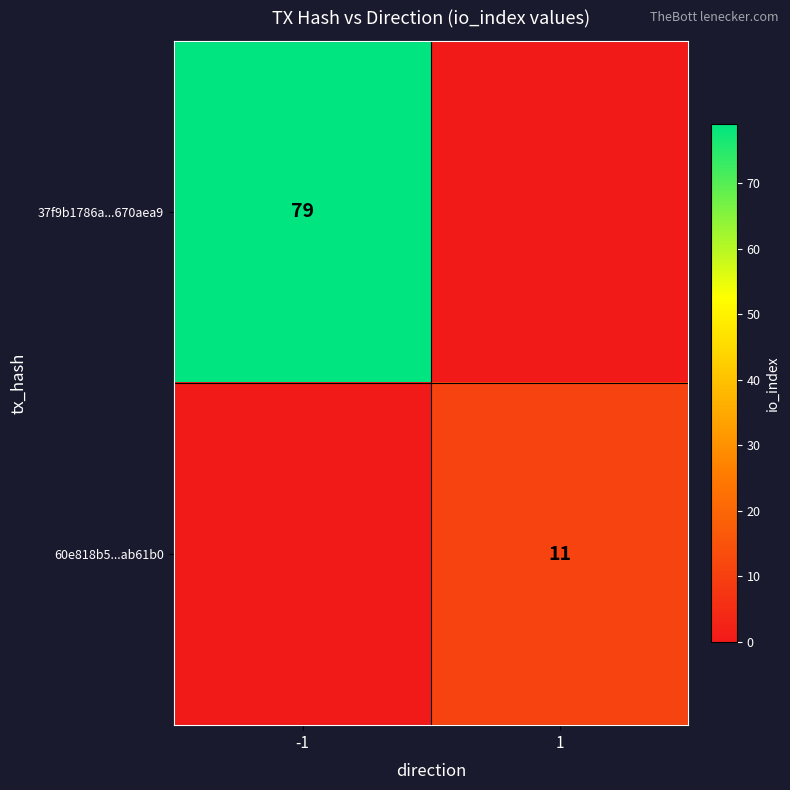

Which series has the largest total across all categories?

37f9b1786a...670aea9